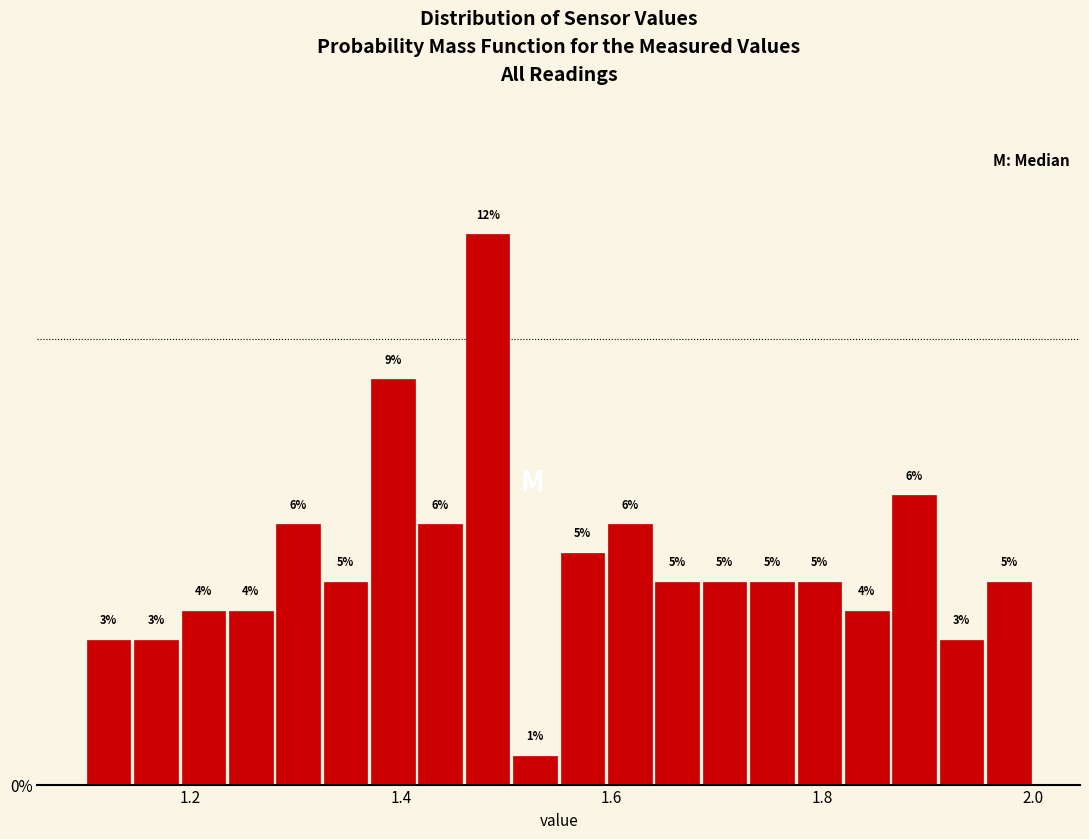

Read against the x-axis, roughly where is the centre of the tallest bar?

1.48